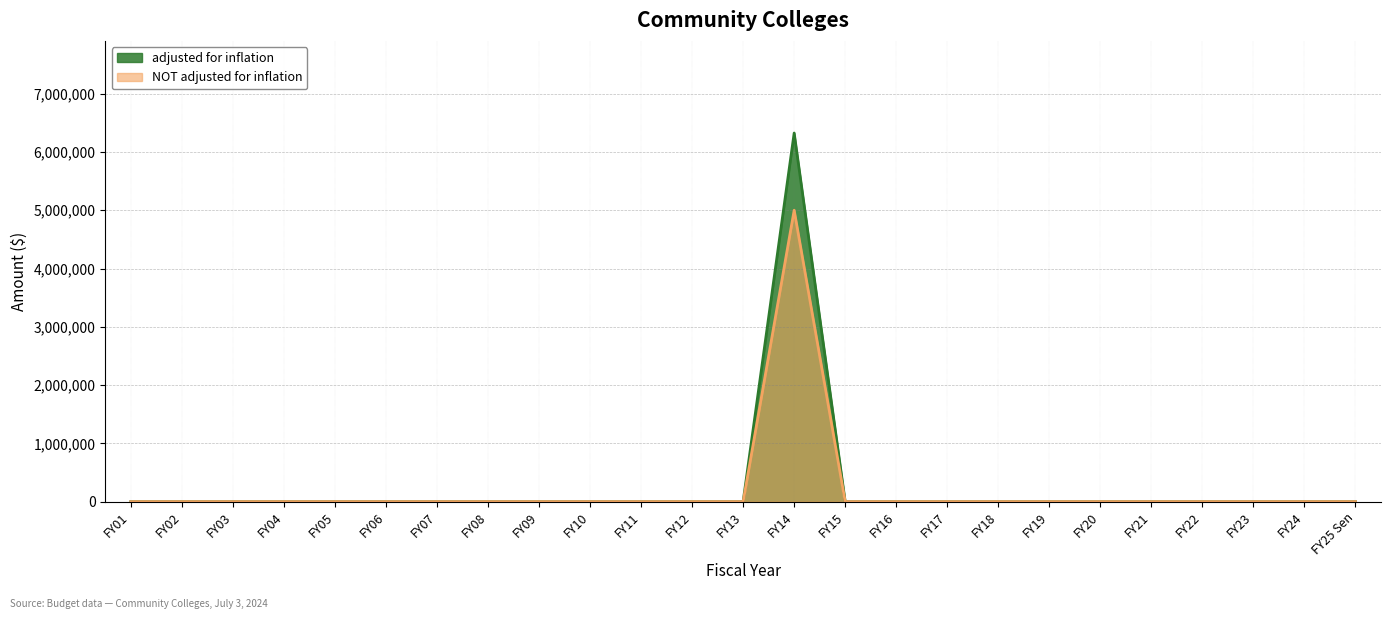

Which has a higher value, FY08 or FY13?

FY08